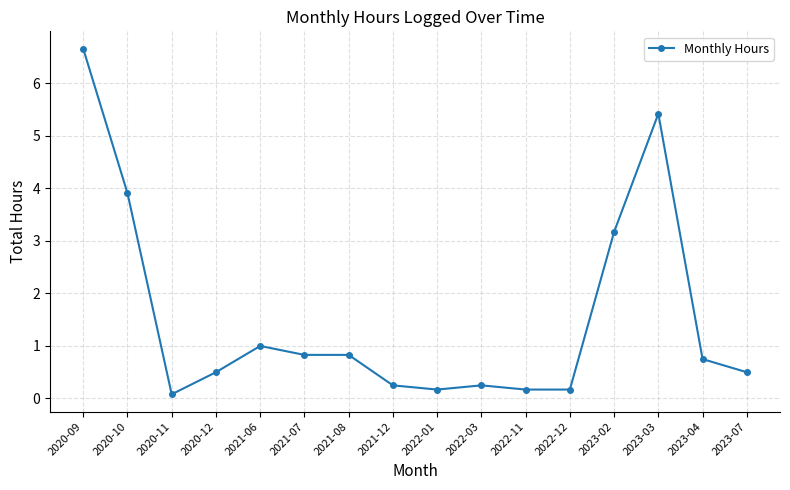

What is the sum of all values?

24.7